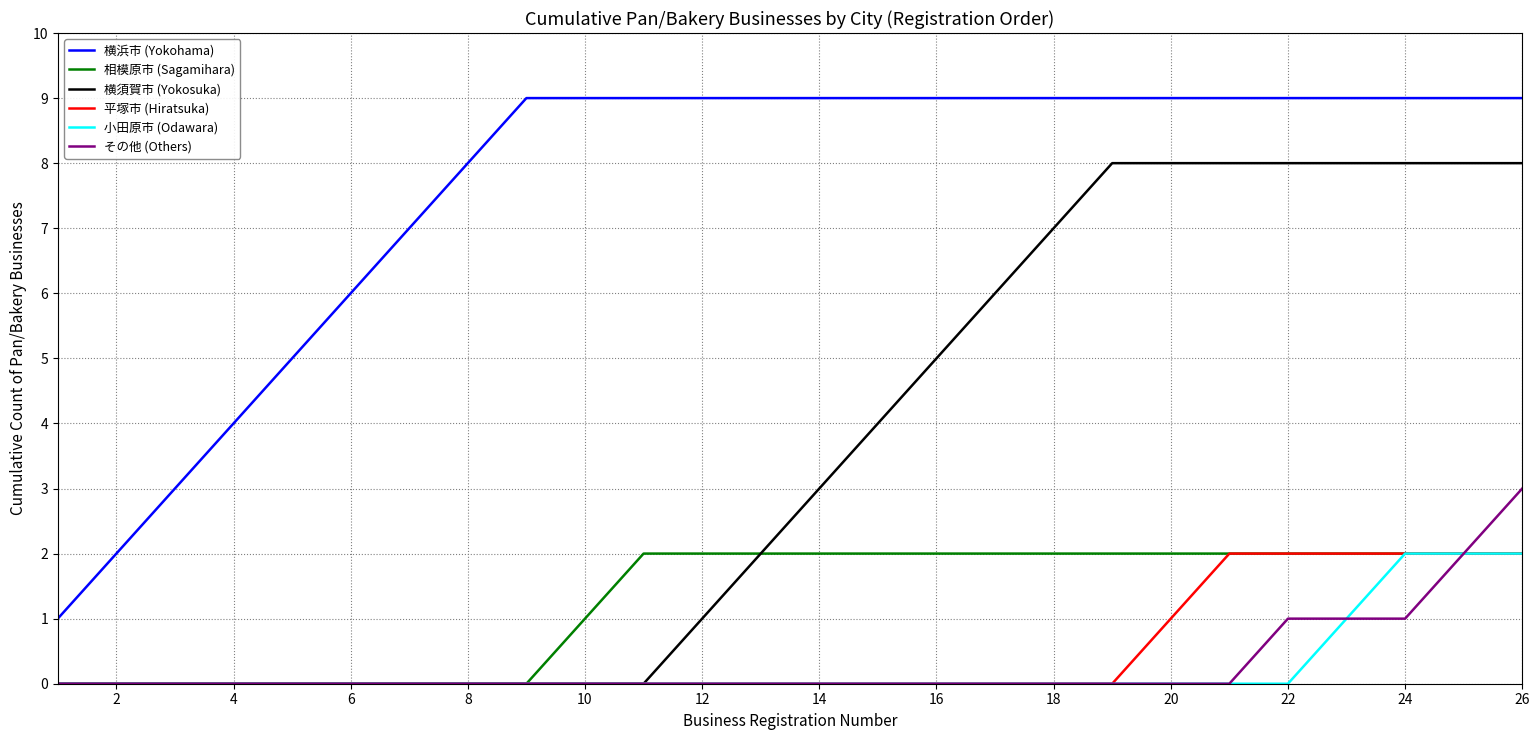

True or false: 横浜市 (Yokohama) and 平塚市 (Hiratsuka) intersect in this chart.

False